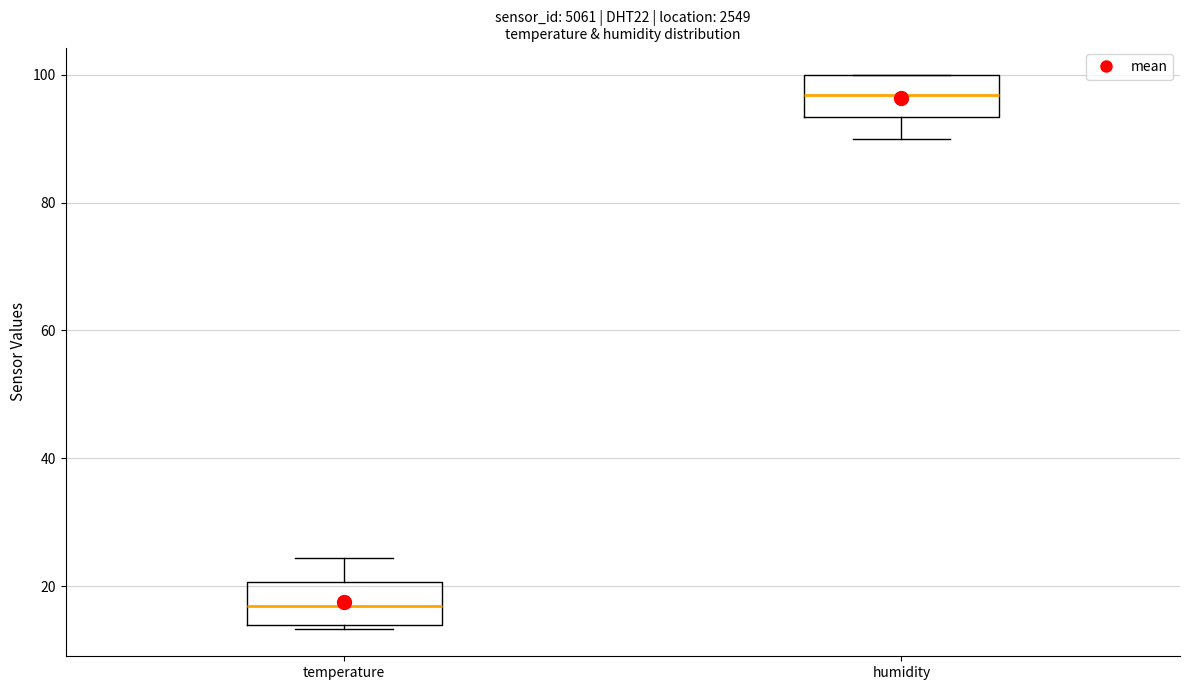

Which box has the highest median line?

humidity